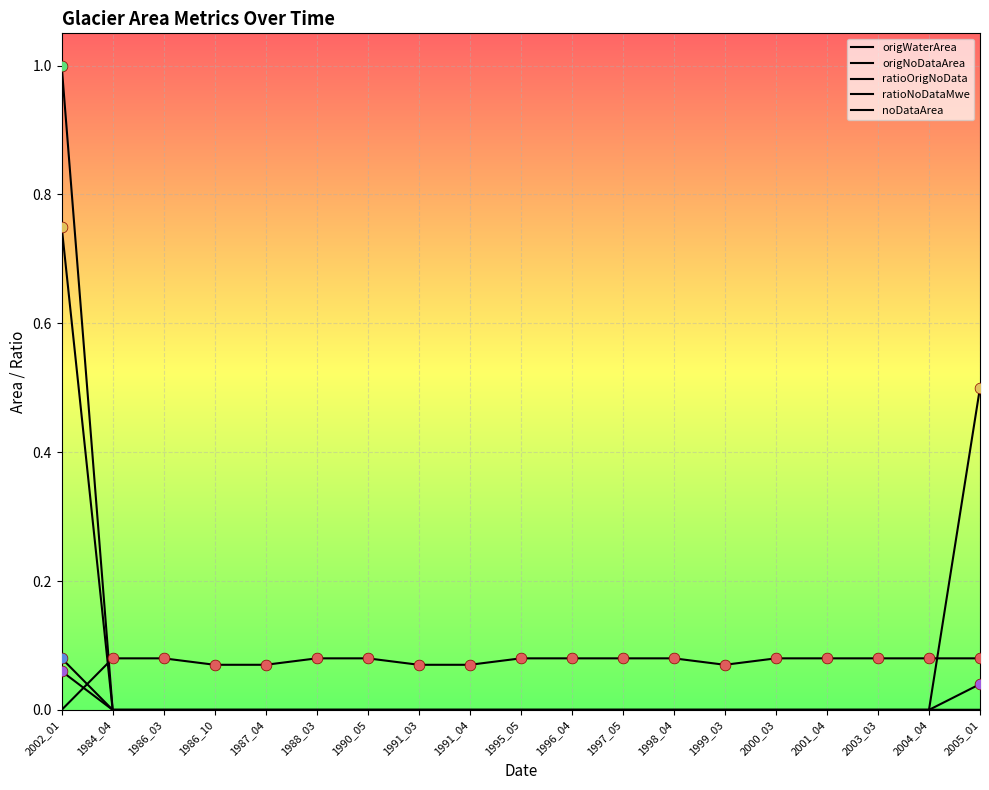

At which category is the sum across all series the highest?

2002_01